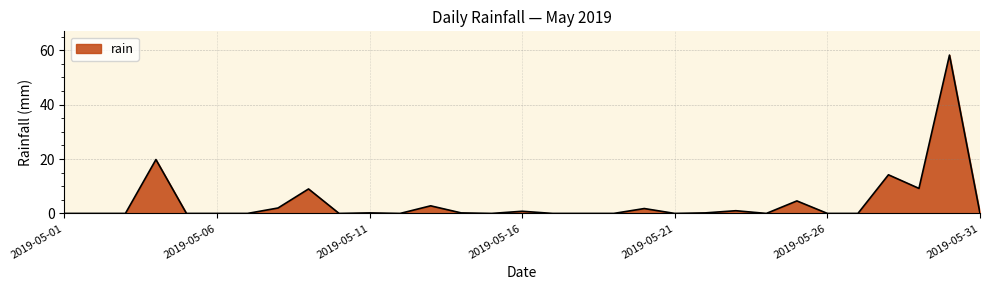

What is the difference between the maximum and minimum values?

58.2